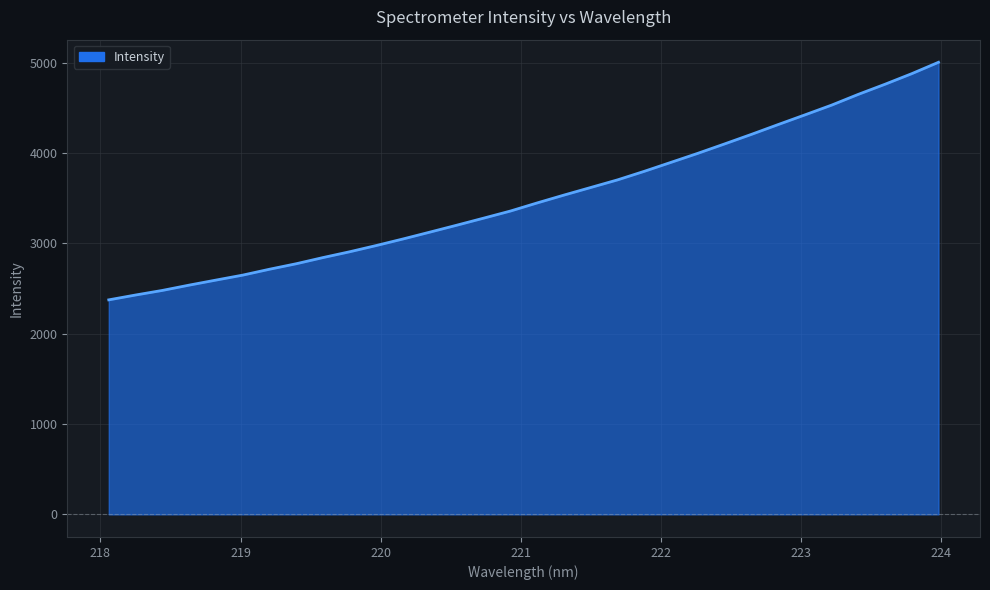

What is the difference between the maximum and minimum values?

2630.7